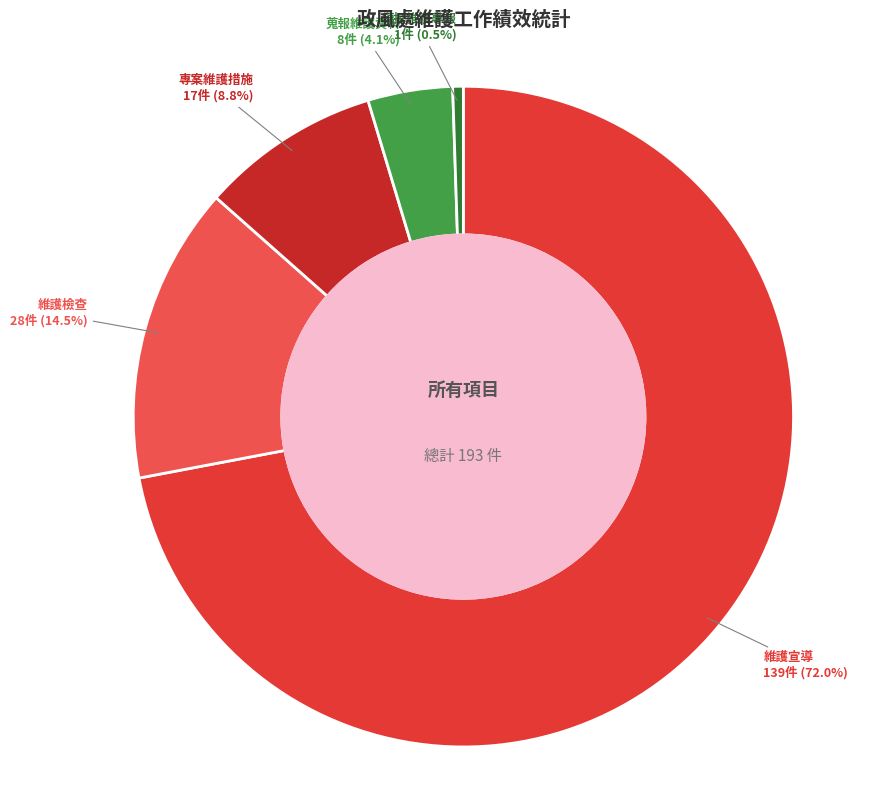

Which category accounts for the majority?

維護宣導